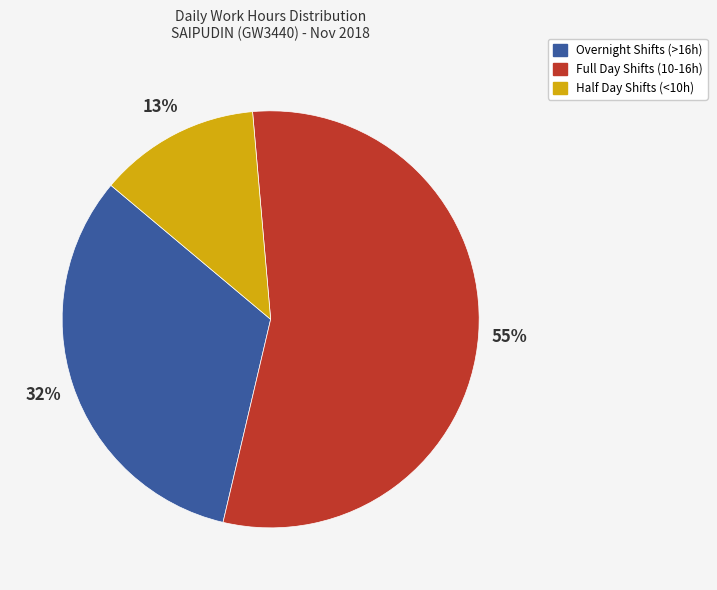

To the nearest percent, what percentage of the pie is Half Day Shifts (<10h)?

13%